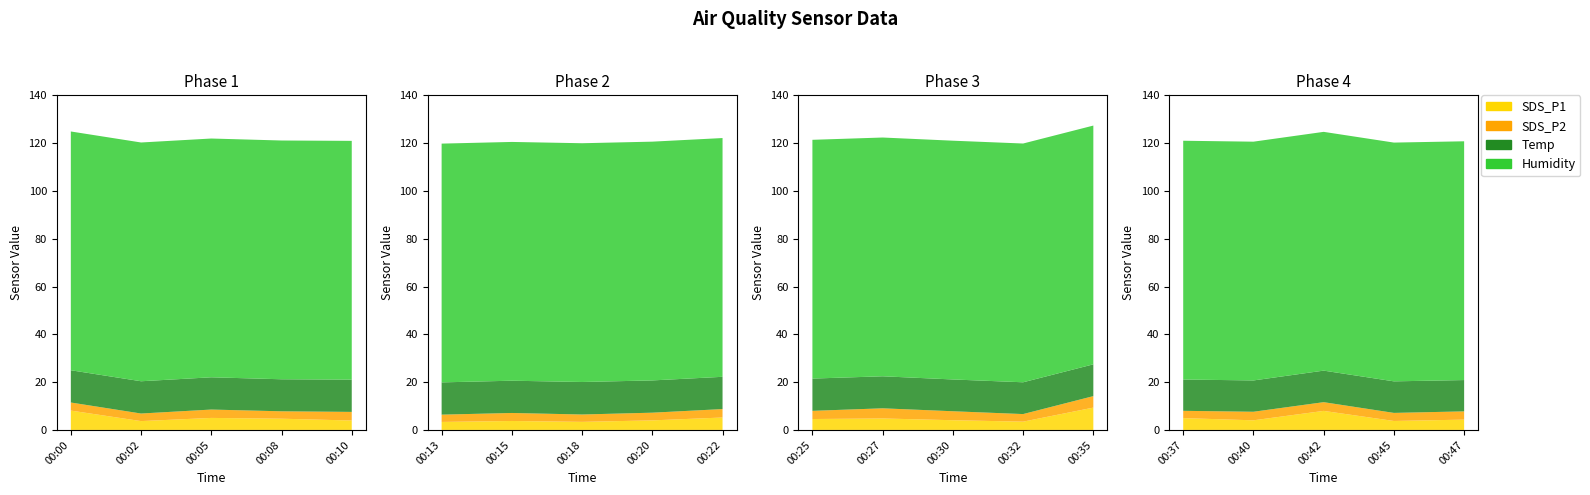

Reading right to left, extract all data points from this chart.

SDS_P1: 00:47=4.3	00:45=3.8	00:42=8.0	00:40=4.0	00:37=5.0	00:35=9.3	00:32=3.5	00:30=4.1	00:27=4.8	00:25=4.6	00:22=5.2	00:20=4.0	00:18=3.4	00:15=3.8	00:13=3.4	00:10=4.0	00:08=4.7	00:05=5.0	00:02=3.7	00:00=8.1
SDS_P2: 00:47=3.5	00:45=3.4	00:42=3.6	00:40=3.6	00:37=3.0	00:35=4.8	00:32=3.2	00:30=3.8	00:27=4.2	00:25=3.4	00:22=3.5	00:20=3.2	00:18=3.1	00:15=3.4	00:13=3.0	00:10=3.6	00:08=3.1	00:05=3.5	00:02=3.2	00:00=3.4
Temp: 00:47=13.1	00:45=13.2	00:42=13.2	00:40=13.1	00:37=13.1	00:35=13.3	00:32=13.3	00:30=13.3	00:27=13.4	00:25=13.5	00:22=13.5	00:20=13.5	00:18=13.6	00:15=13.5	00:13=13.5	00:10=13.5	00:08=13.4	00:05=13.5	00:02=13.5	00:00=13.5
Humidity: 00:47=99.9	00:45=99.9	00:42=99.9	00:40=99.9	00:37=99.9	00:35=99.9	00:32=99.9	00:30=99.9	00:27=99.9	00:25=99.9	00:22=99.9	00:20=99.9	00:18=99.9	00:15=99.9	00:13=99.9	00:10=99.9	00:08=99.9	00:05=99.9	00:02=99.9	00:00=99.9